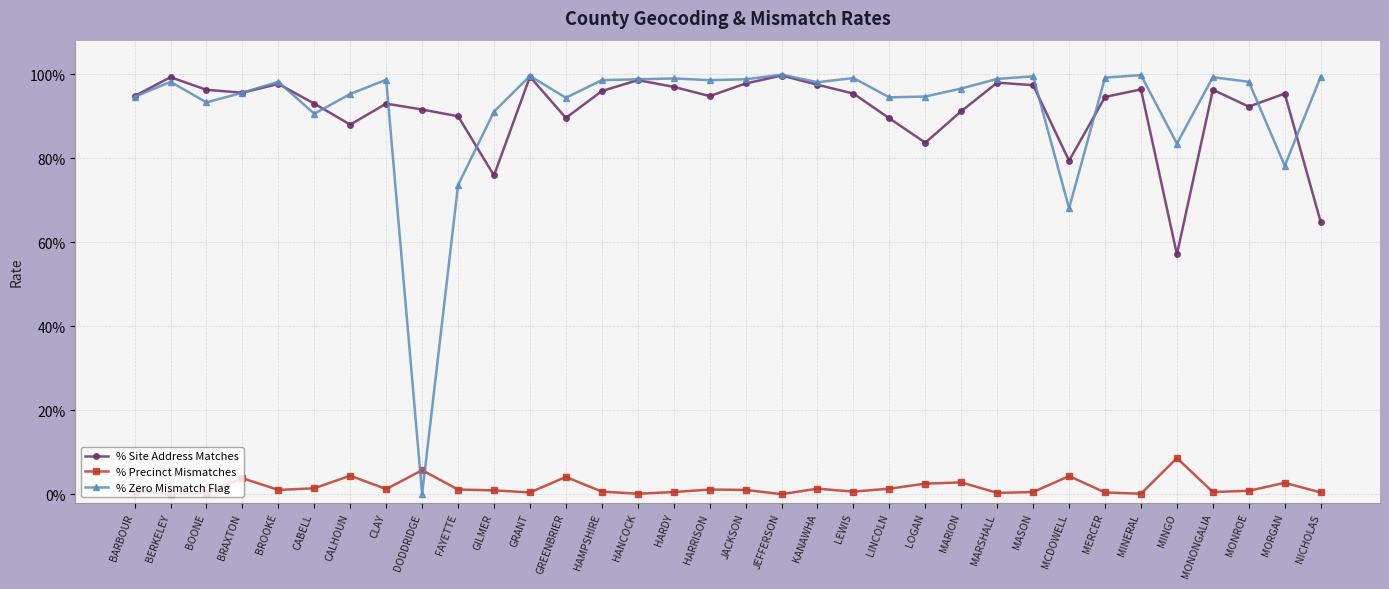

Does the chart have visible grid lines?

Yes